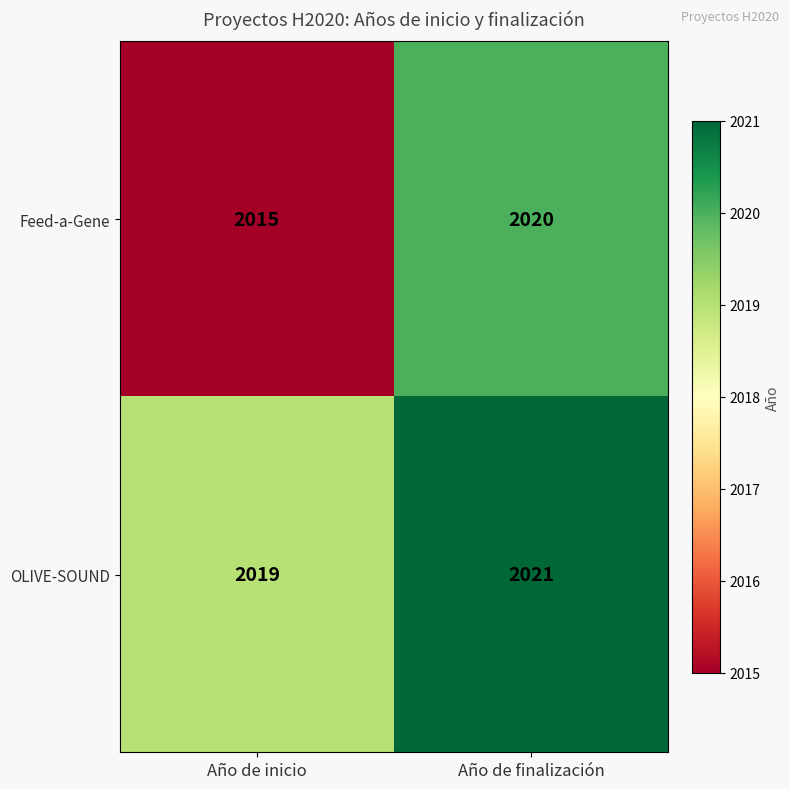

At which category does the chart reach its minimum across all series?

Año de inicio